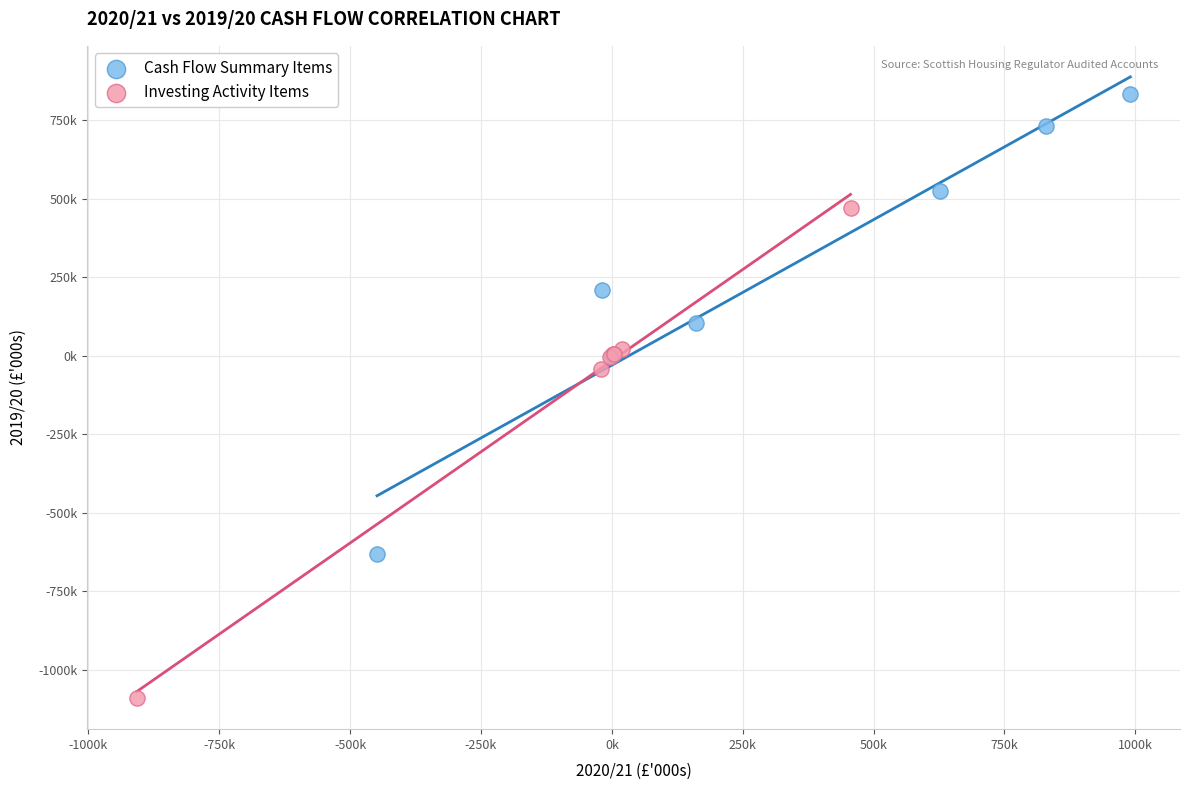

Which series has the largest Y range (max minus min)?

Investing Activity Items